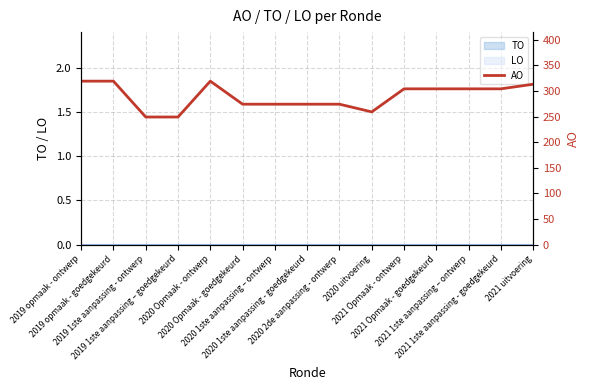

Is it true that the value at 2019 1ste aanpassing - ontwerp is 429?

False